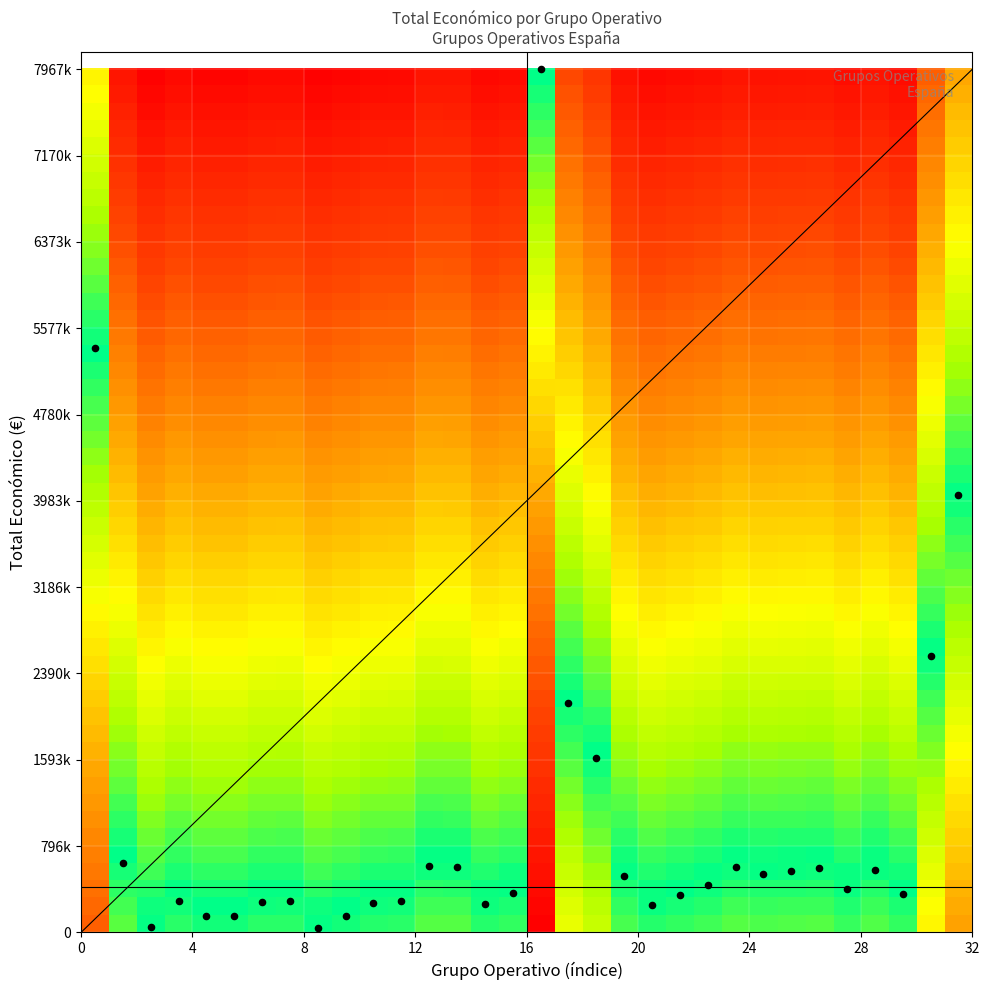

List the labels in order of value, smallest first.

RESISTOVI, CITRUS (2018), RecríaINNOVA-2, PENNYARAGON II, GEN3OVI, NEOWAS, MHE Tomato, QUERAT, Argán alternativa, PAGAMENTOS, REBIO, TRANSFER-EMB, ISAB, AMSOS360, INNOVA AGUACATE, CITRUS (2019), INPULSE, Erradicación améndoa, EXPORTGEN (2019), EQUIGENOM, ANPSTAND, FITONET, FRUITCARE, BIODIF, DIGIT4PORK, EXPORTGEN (2018), NOVISCAN, SILV-OLIVE, Identificación molecular, Definición estratexias, GESVAC 4.0, Plantación Forestal